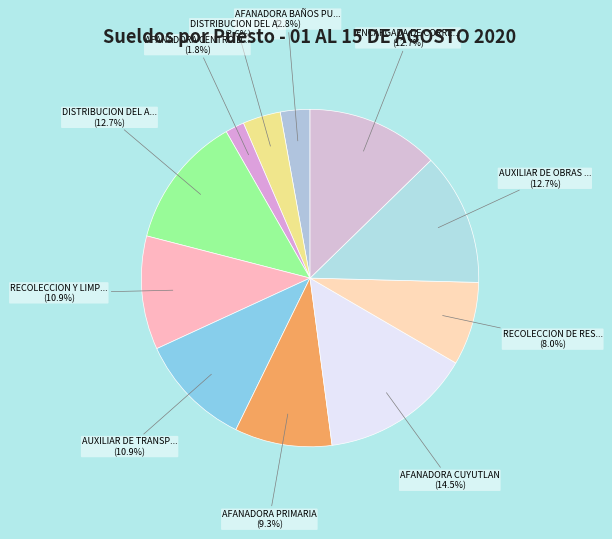

How many segments does this pie chart have?

11